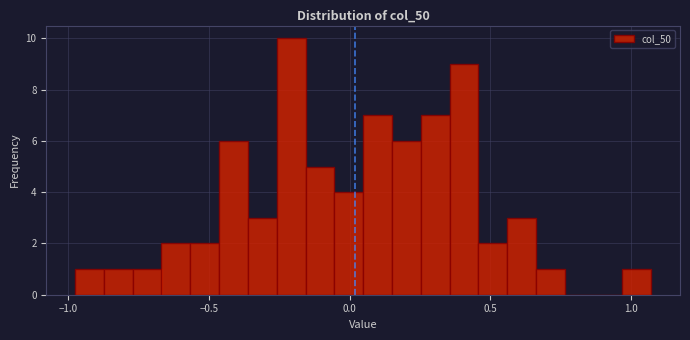

Around what value on the x-axis is the tallest bar? Give the approximate position of its centre, as read against the axis.

-0.20